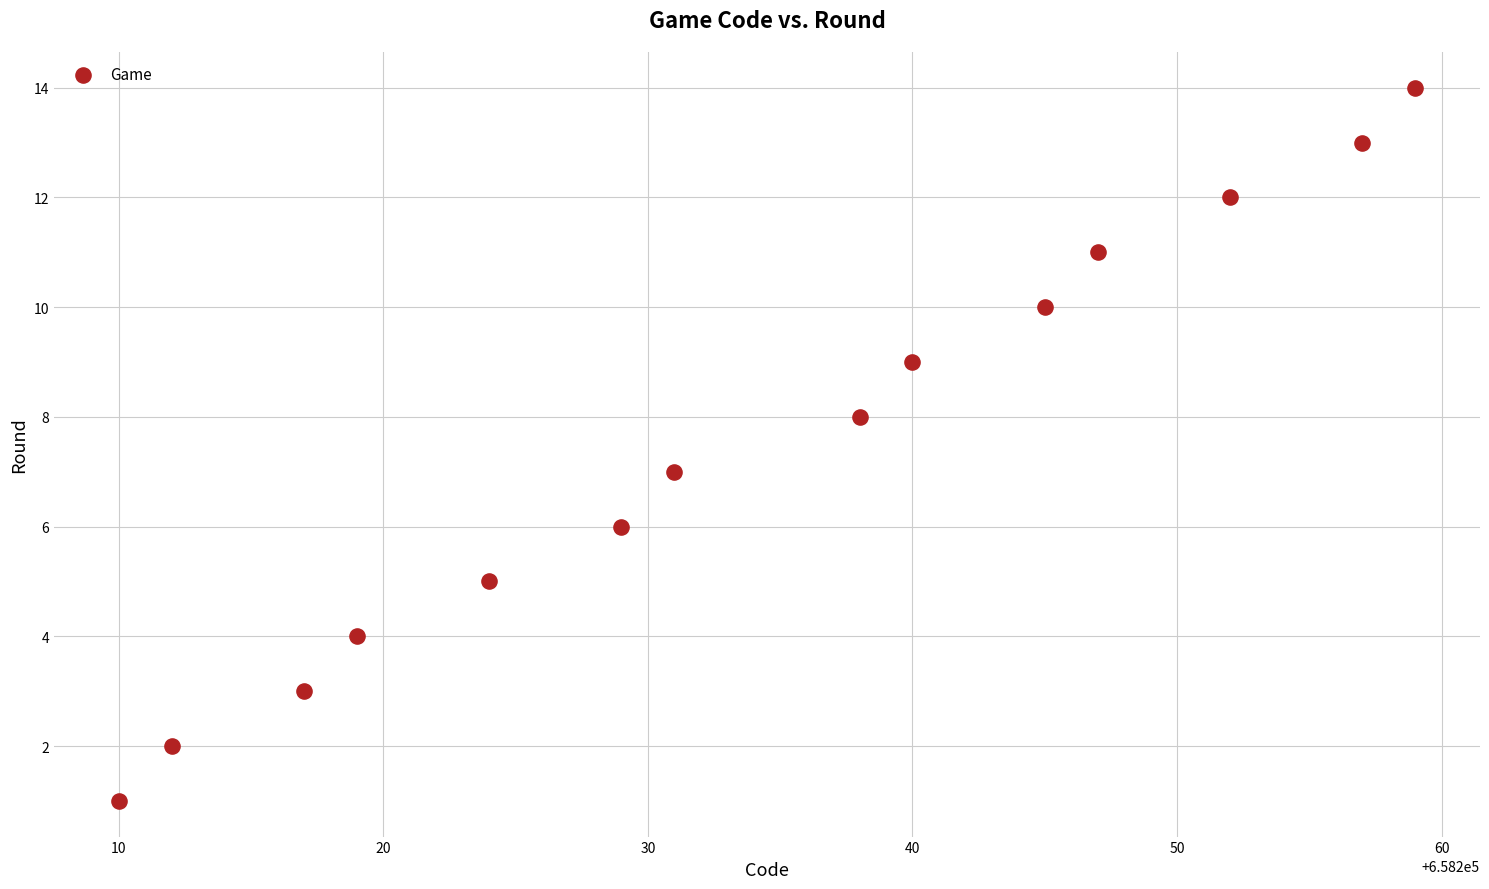

What is the range of X values (max minus min)?

49